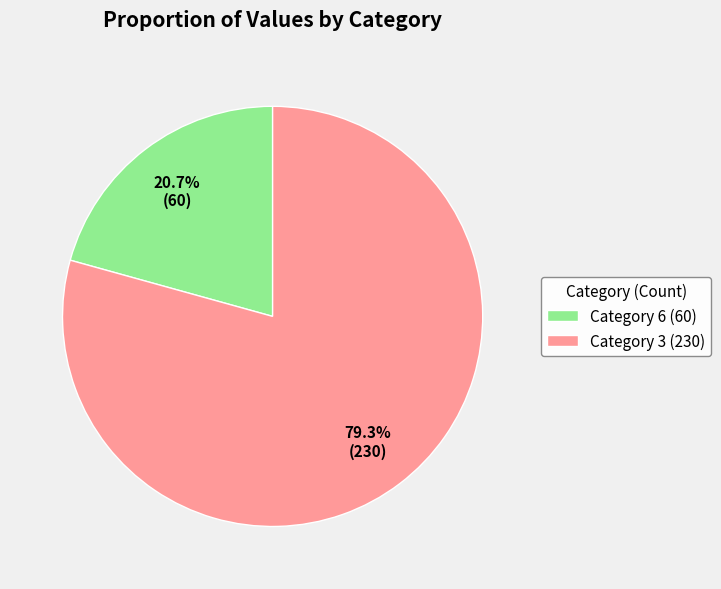

How many slices are in this pie chart?

2